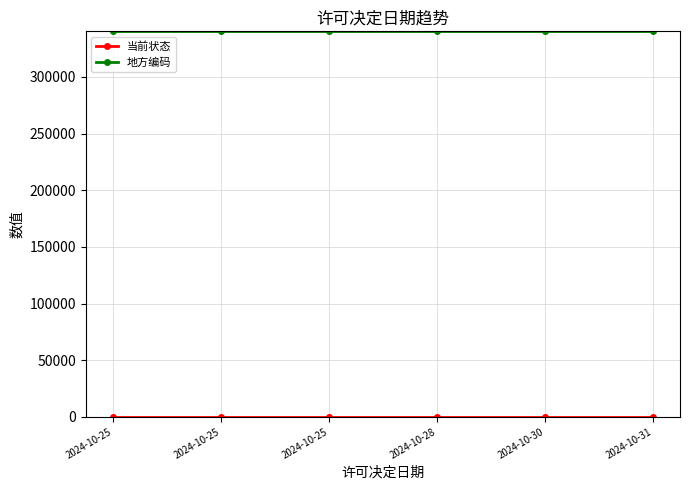

Rank the series by their average value, from highest to lowest.

地方编码, 当前状态